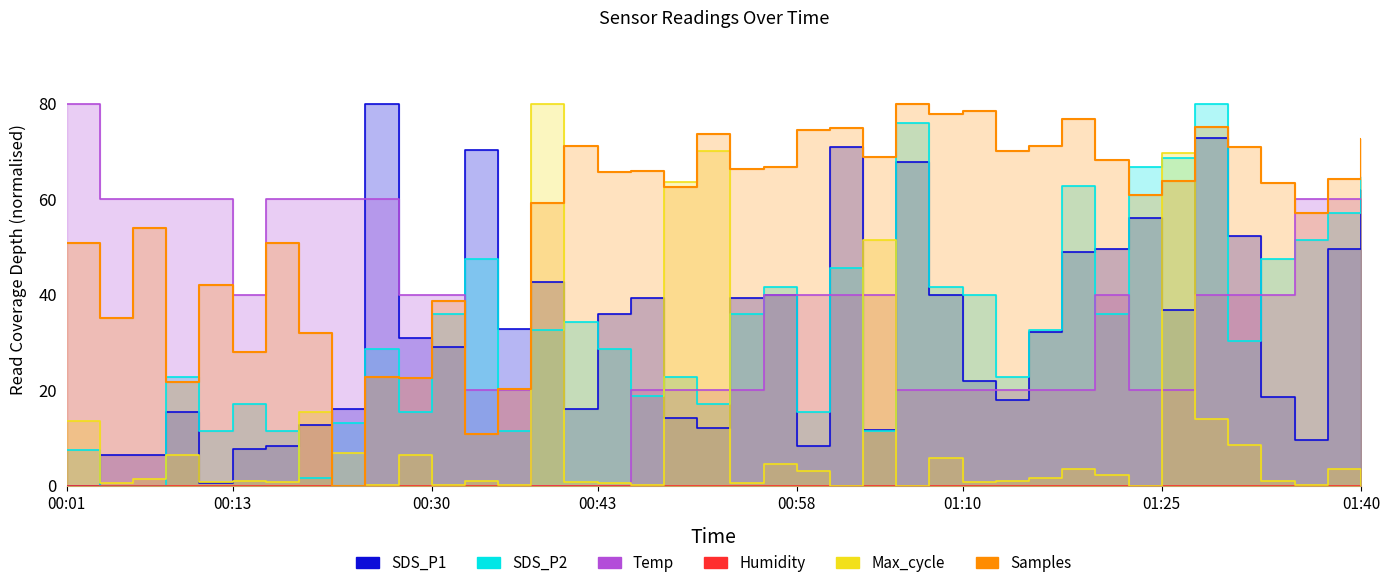

List the series in order of their peak value, highest first.

SDS_P1, SDS_P2, Temp, Max_cycle, Samples, Humidity